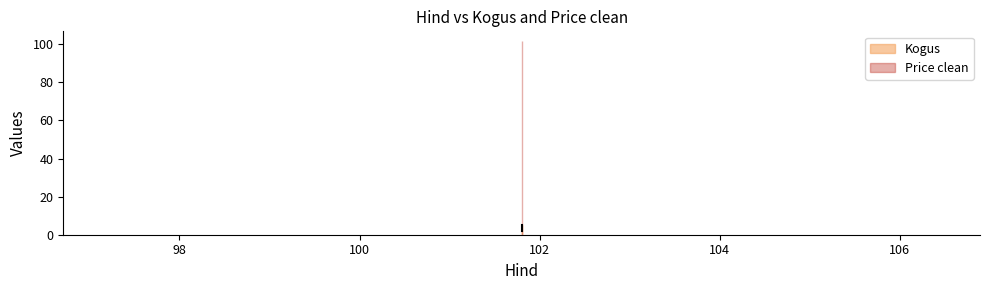

How many values exceed 4?

1